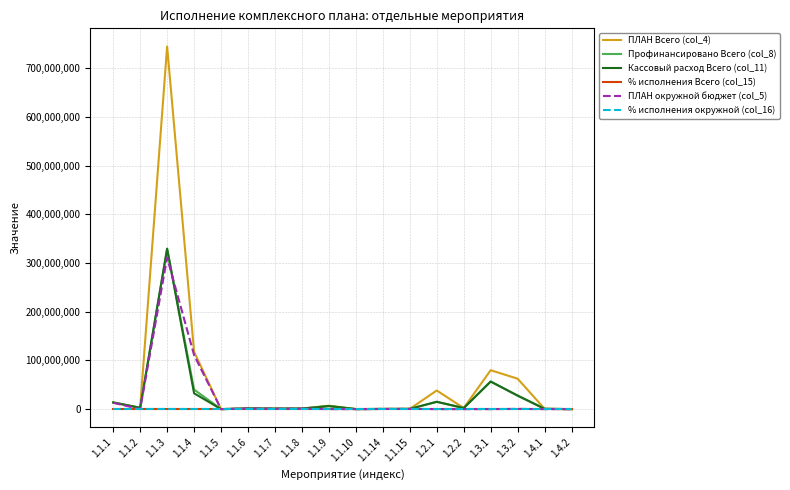

Read the Кассовый расход Всего (col_11) value at 1.2.1.

15107021.5